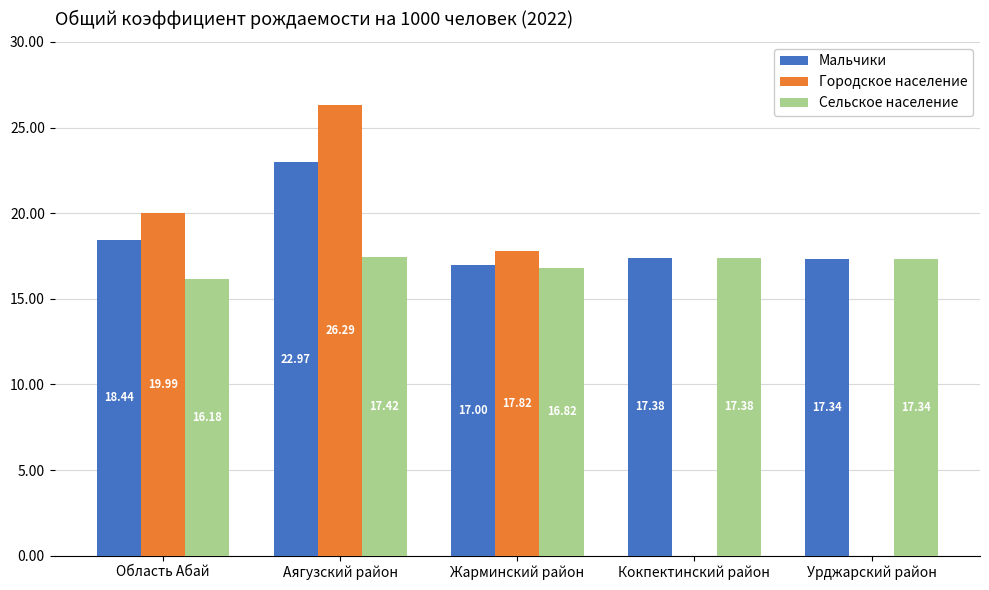

Which category has the highest value in the Мальчики series?

Аягузский район